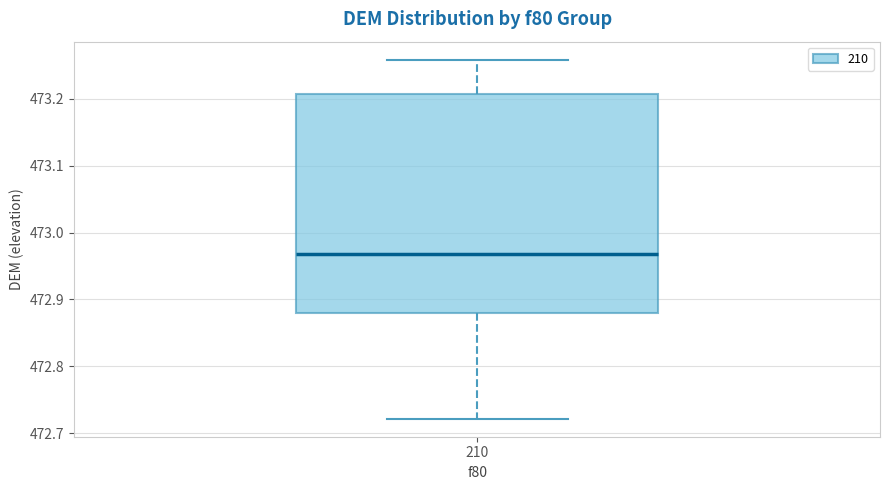

Where is the lower edge of the box at x = 210 on the y-axis? The values are not printed on the chart, so give them approximately, as read against the axis.

472.88